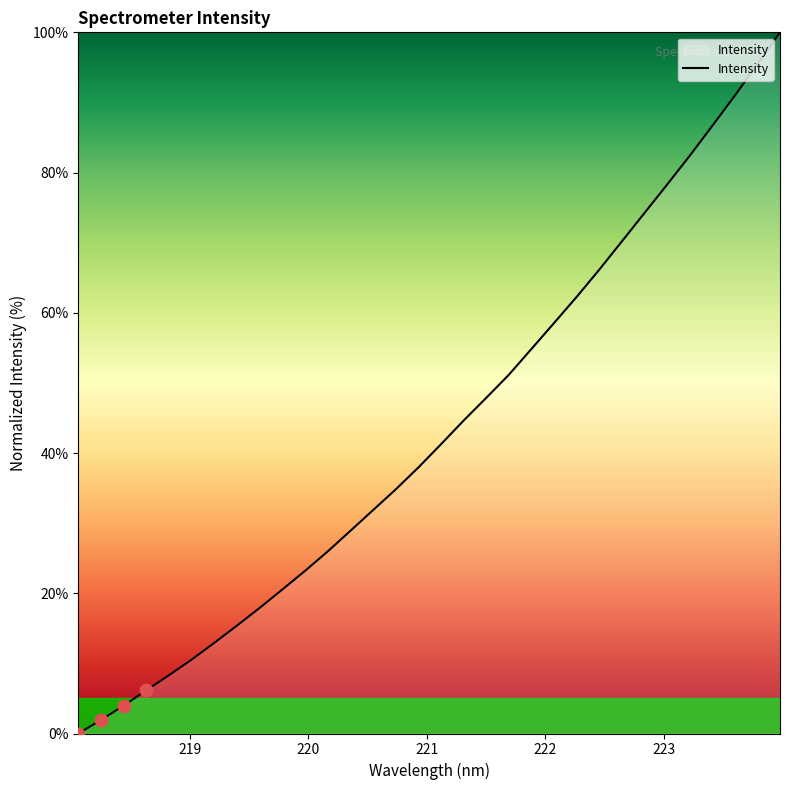

What is the difference between the maximum and minimum values?

100.0